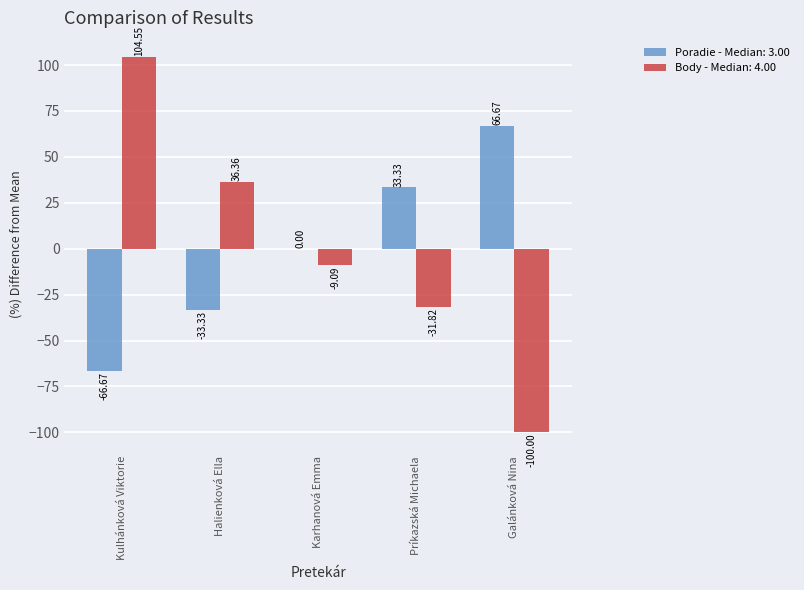

What is the sum of the Body - Median: 4.00 values at Karhanová Emma and Príkazská Michaela?

-40.9